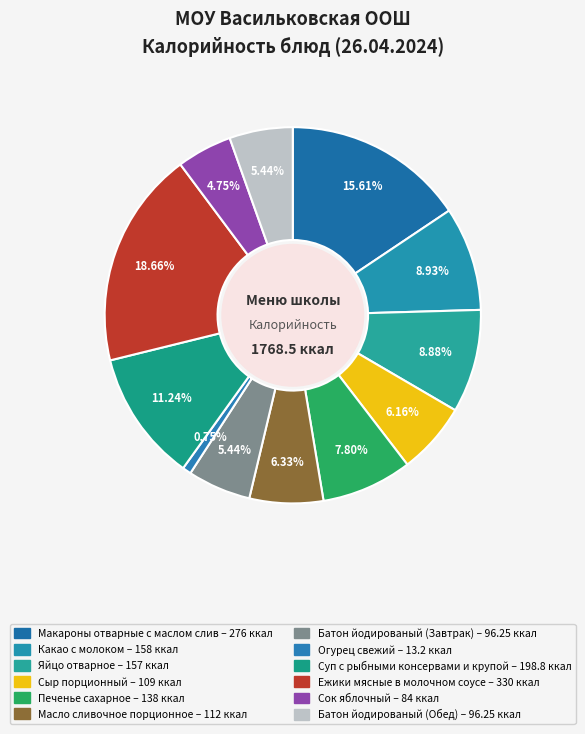

Is there any slice that represents more than half of the pie?

No